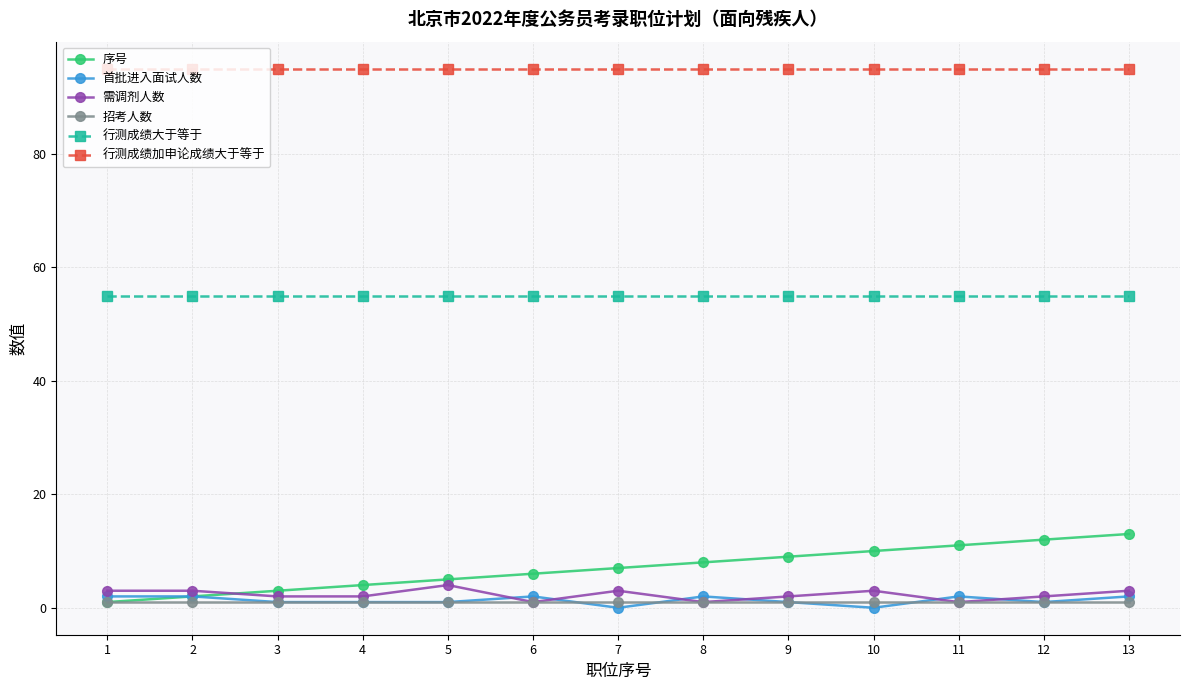

List the series in order of their peak value, lowest first.

招考人数, 首批进入面试人数, 需调剂人数, 序号, 行测成绩大于等于, 行测成绩加申论成绩大于等于